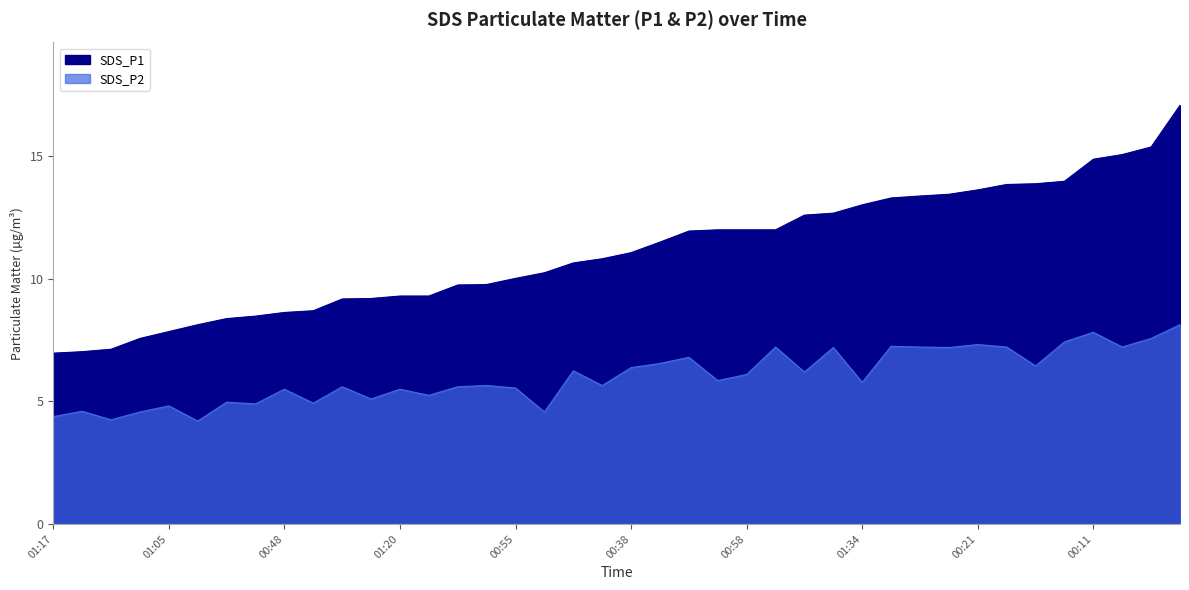

True or false: SDS_P1 has a value of 11.9 at 00:04.

True